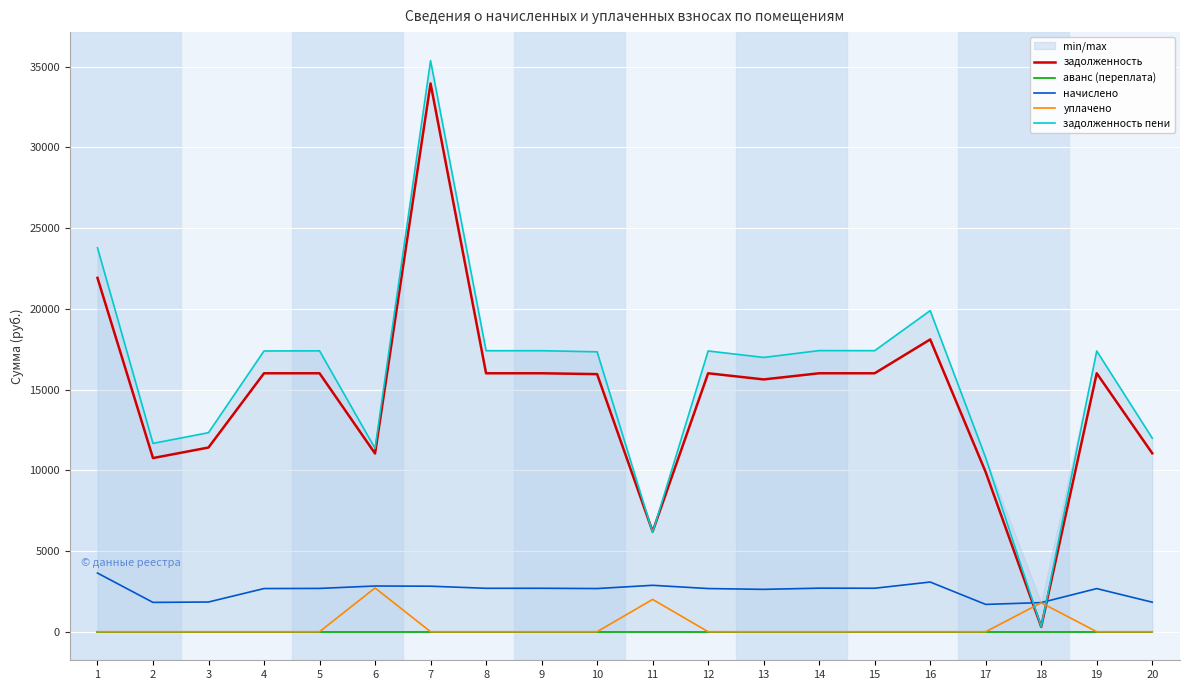

True or false: аванс (переплата) has more than 0 interior local peaks.

False